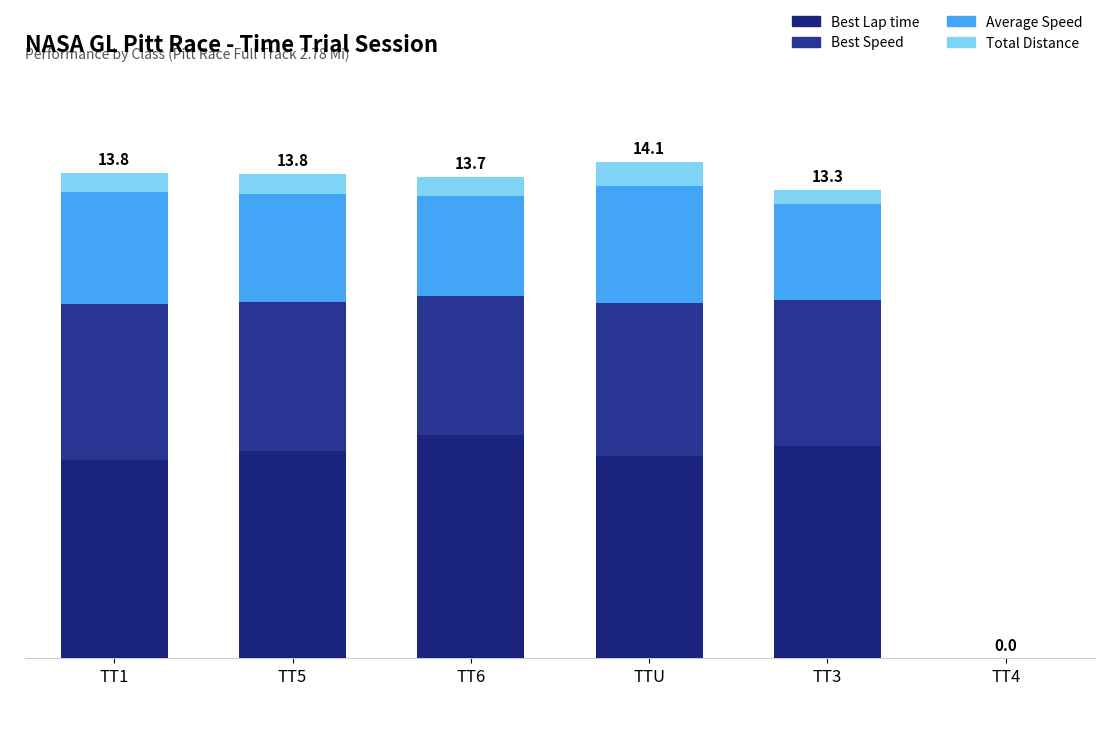

What is the difference between the second highest and minimum values in the Best Speed series?

4.4